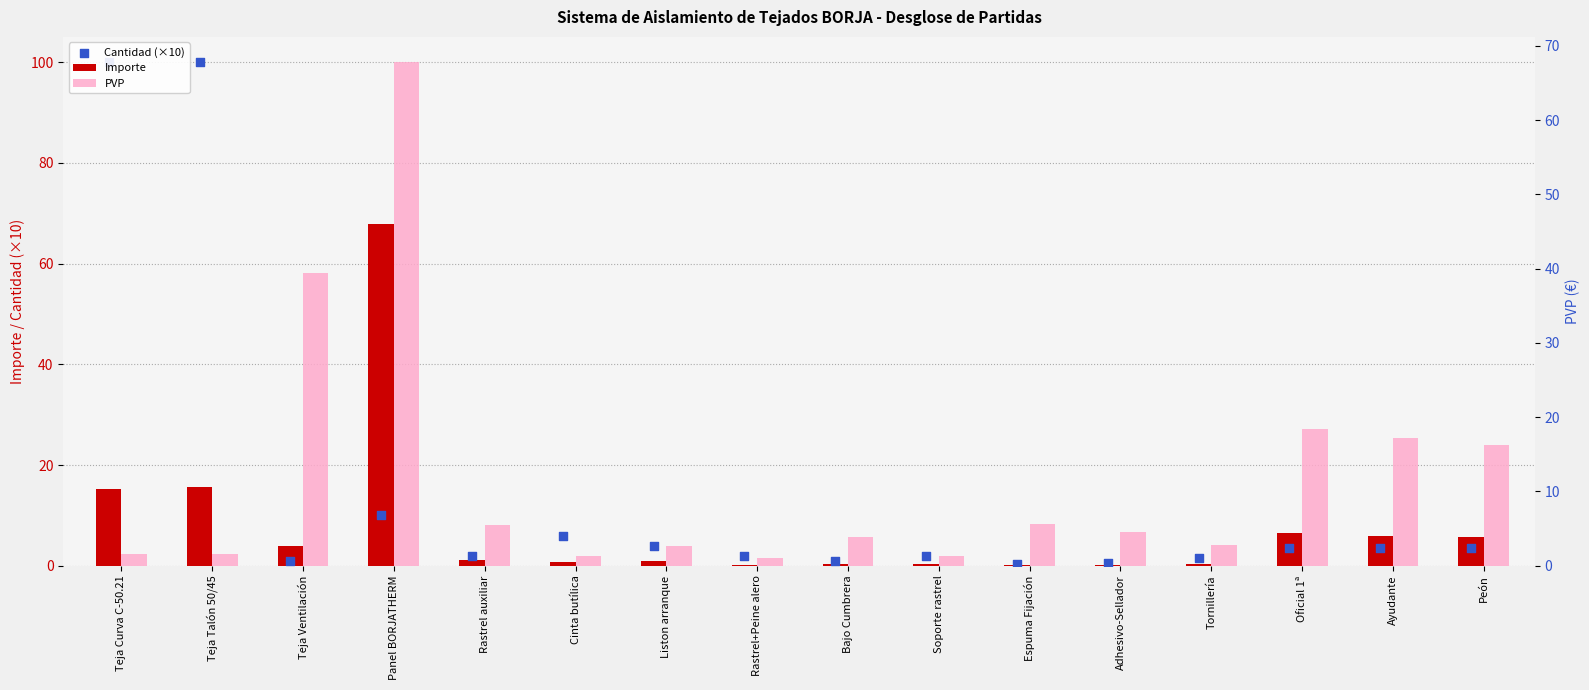

Which series has the largest total across all categories?

Cantidad (×10)